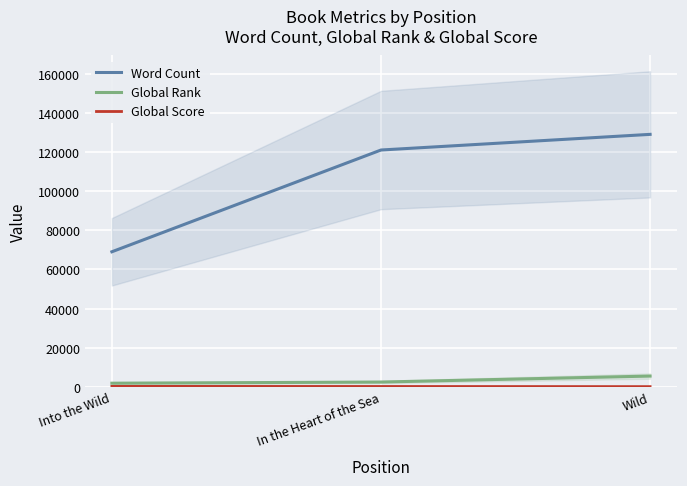

At which label is Global Score closest to 142?

In the Heart of the Sea